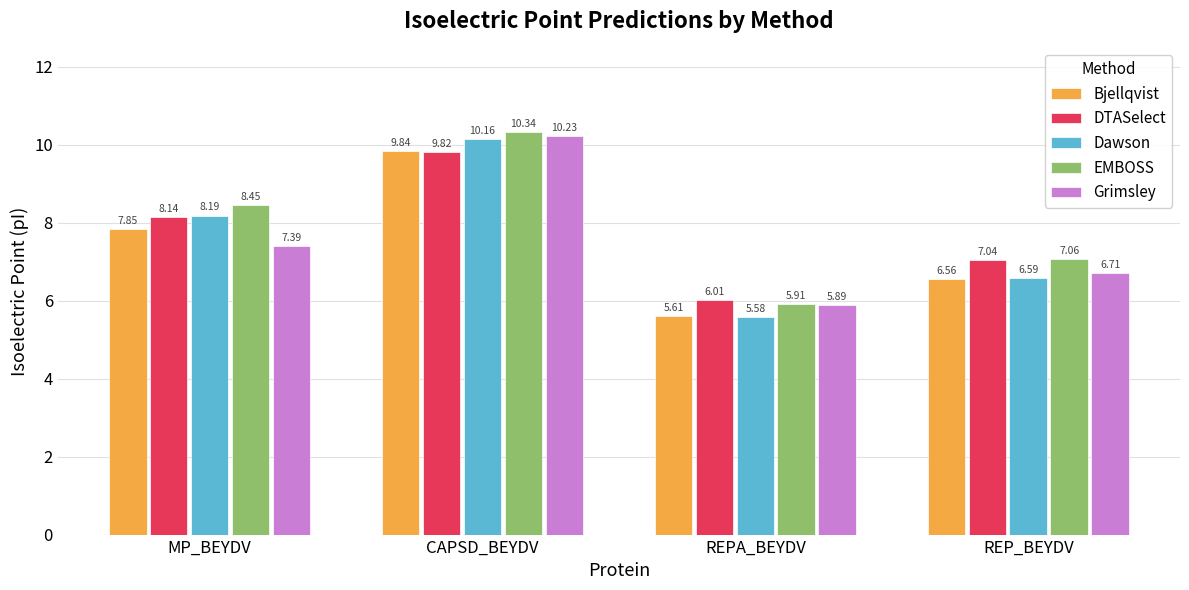

Which series has the largest total across all categories?

EMBOSS